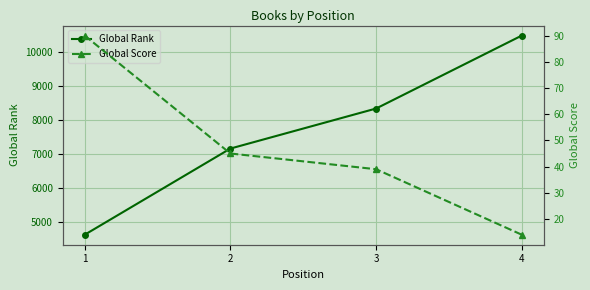

What is the value of the Global Rank point at the 4th from the left?

10476